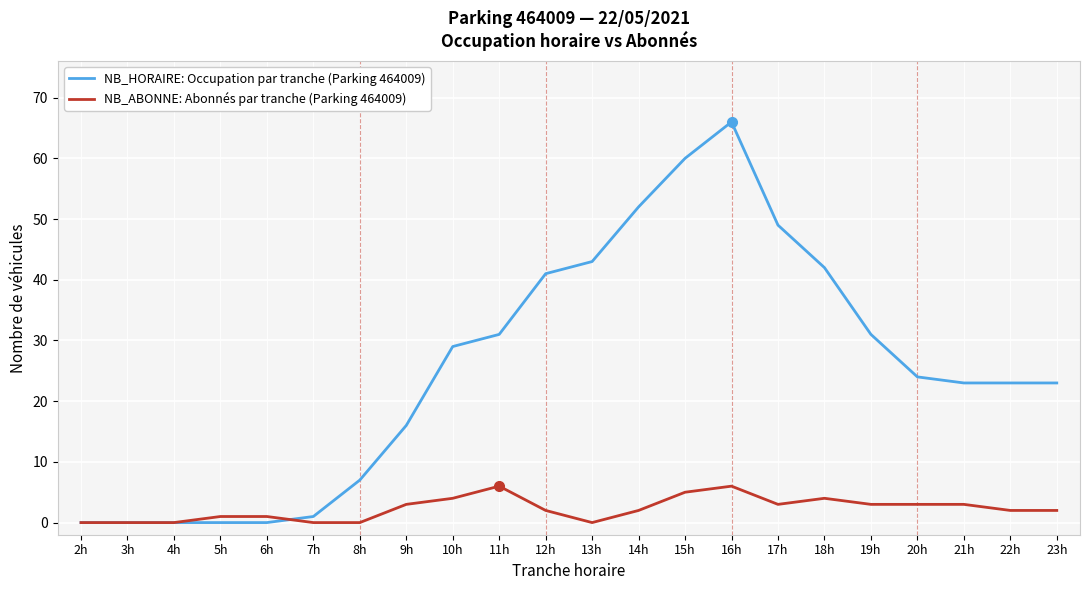

Rank the series by their maximum value, from lowest to highest.

NB_ABONNE: Abonnés par tranche (Parking 464009), NB_HORAIRE: Occupation par tranche (Parking 464009)